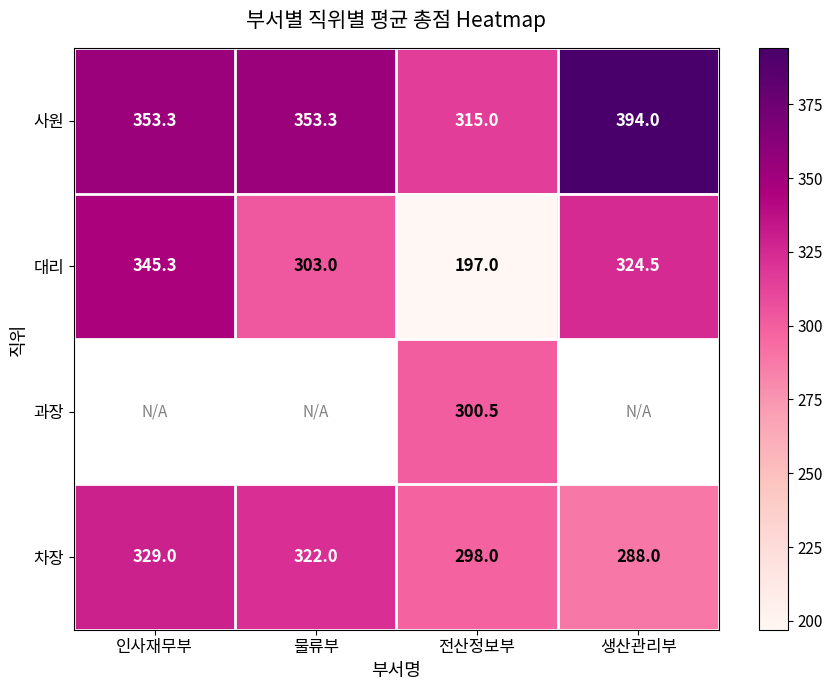

What is the sum of all 대리 values?

1169.8